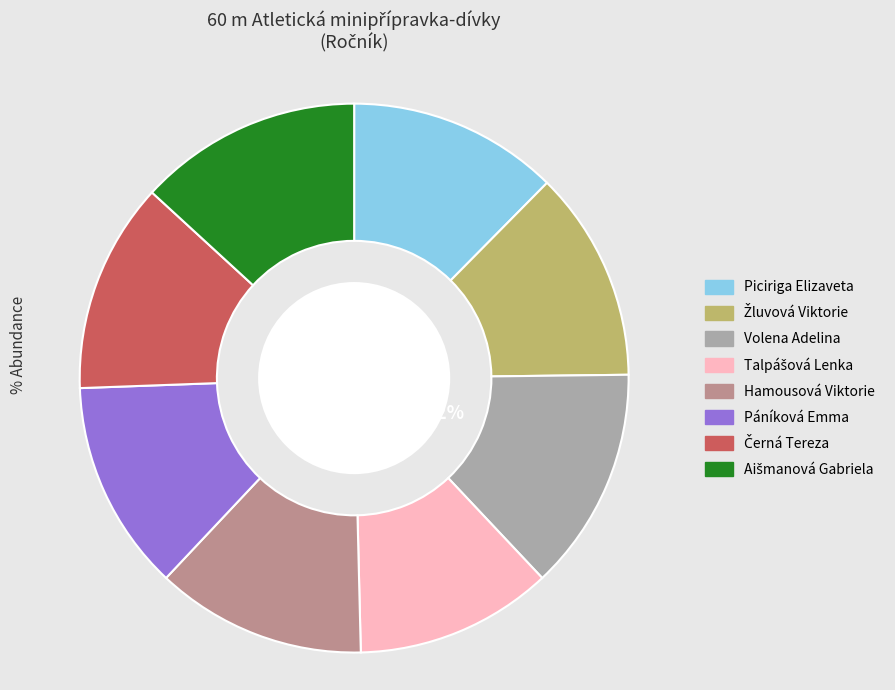

Is there a majority slice in this chart?

No